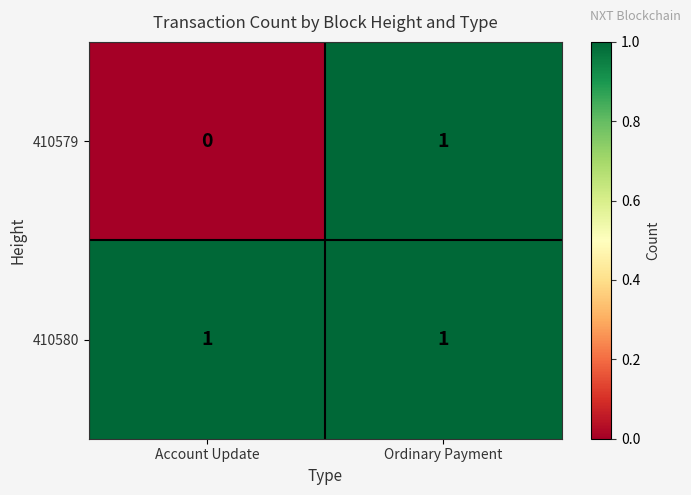

Rank the categories by 410579 value from lowest to highest.

Account Update, Ordinary Payment